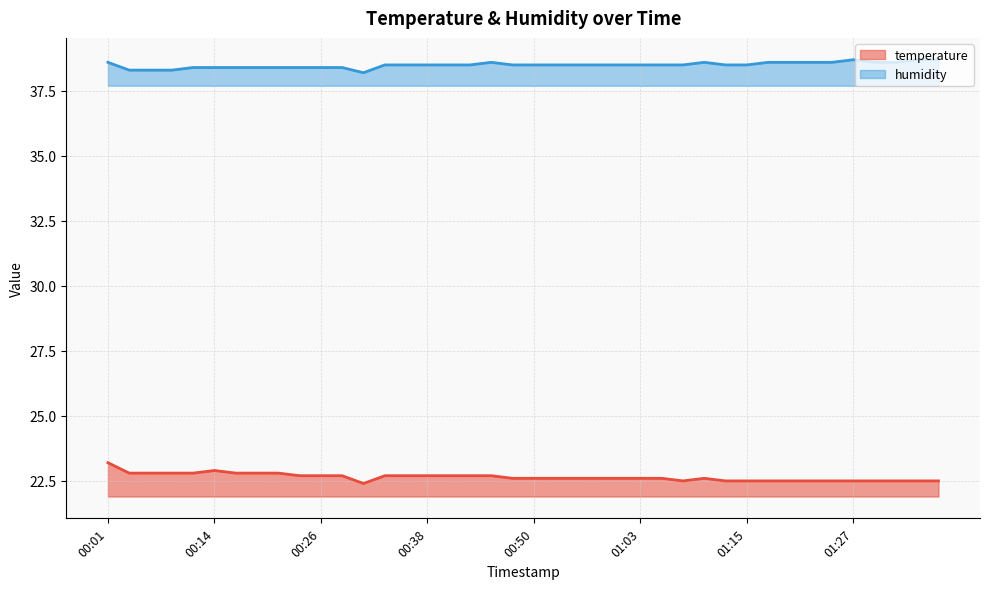

The humidity series shows 38.5 at 00:33. True or false?

True